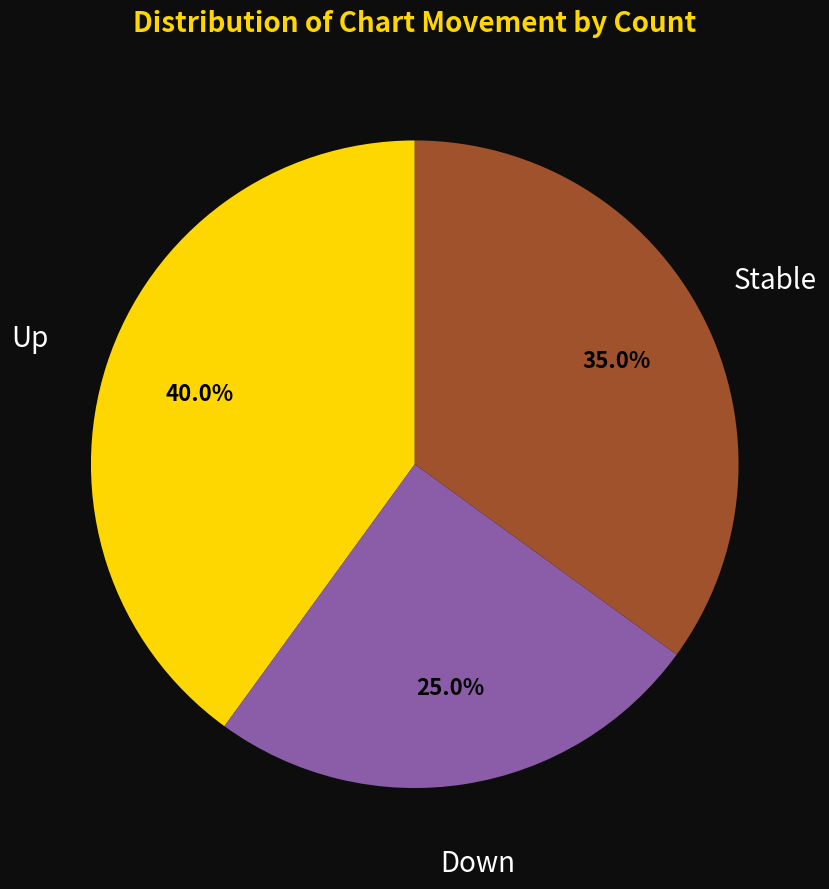

How many slices are in this pie chart?

3